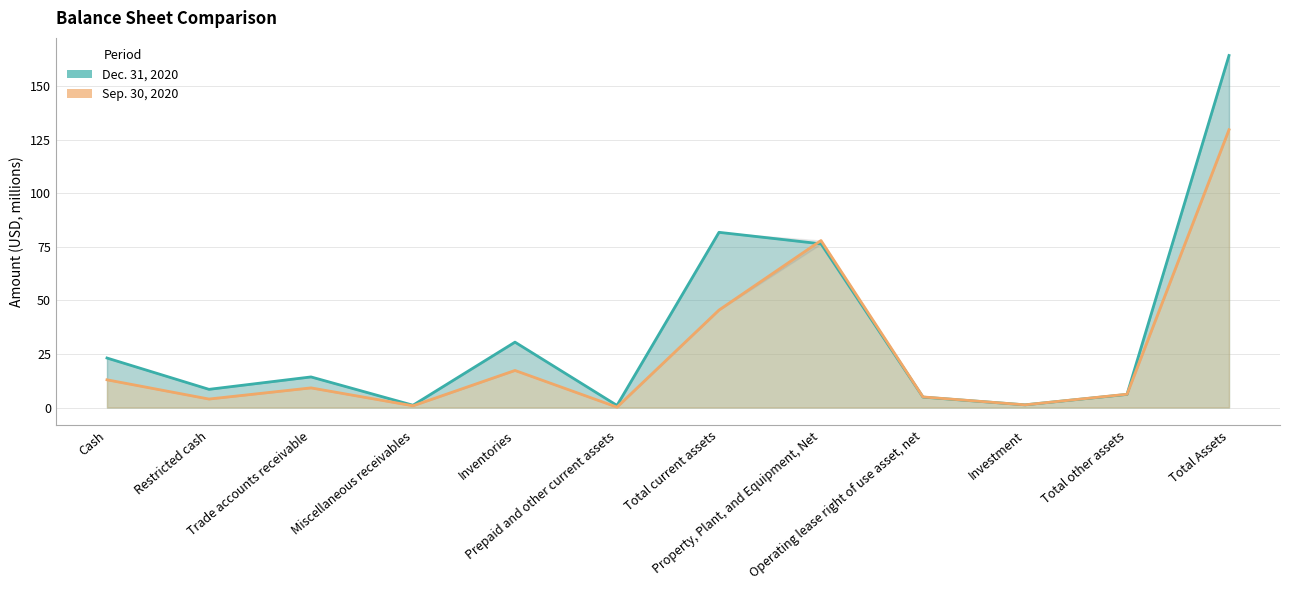

How many values in the Sep. 30, 2020 series exceed 9?

6